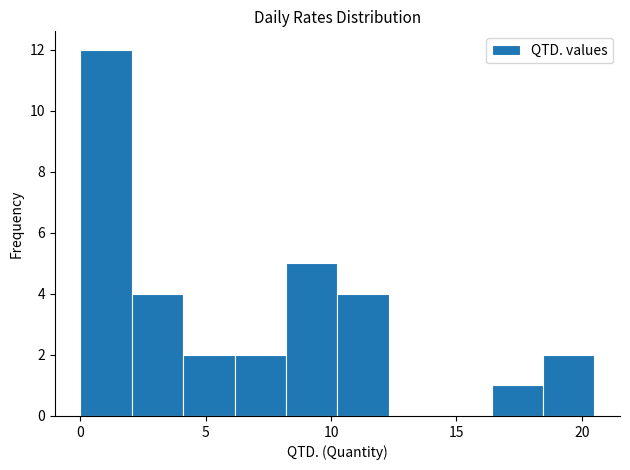

How tall is the bar that spans 2.05 to 4.10 on the x-axis? Neither the bar edges nor the heights are printed on the chart, so give them approximately, as read against the axes.

4